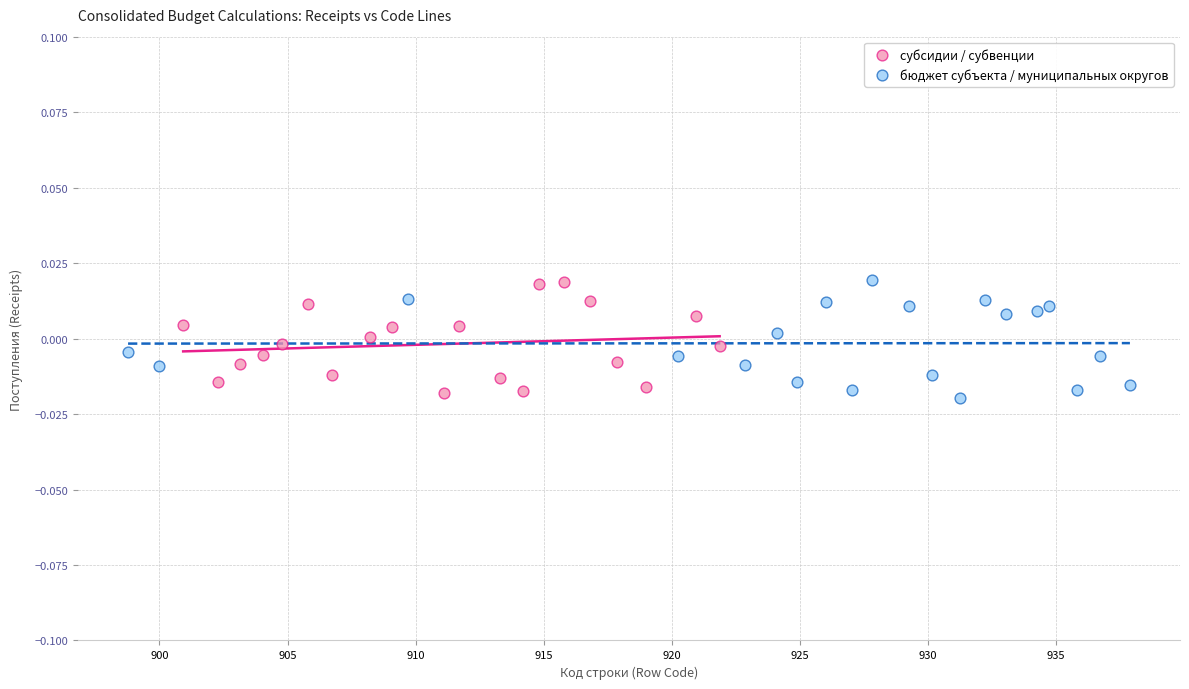

What are all the series names shown in the legend?

субсидии / субвенции, бюджет субъекта / муниципальных округов